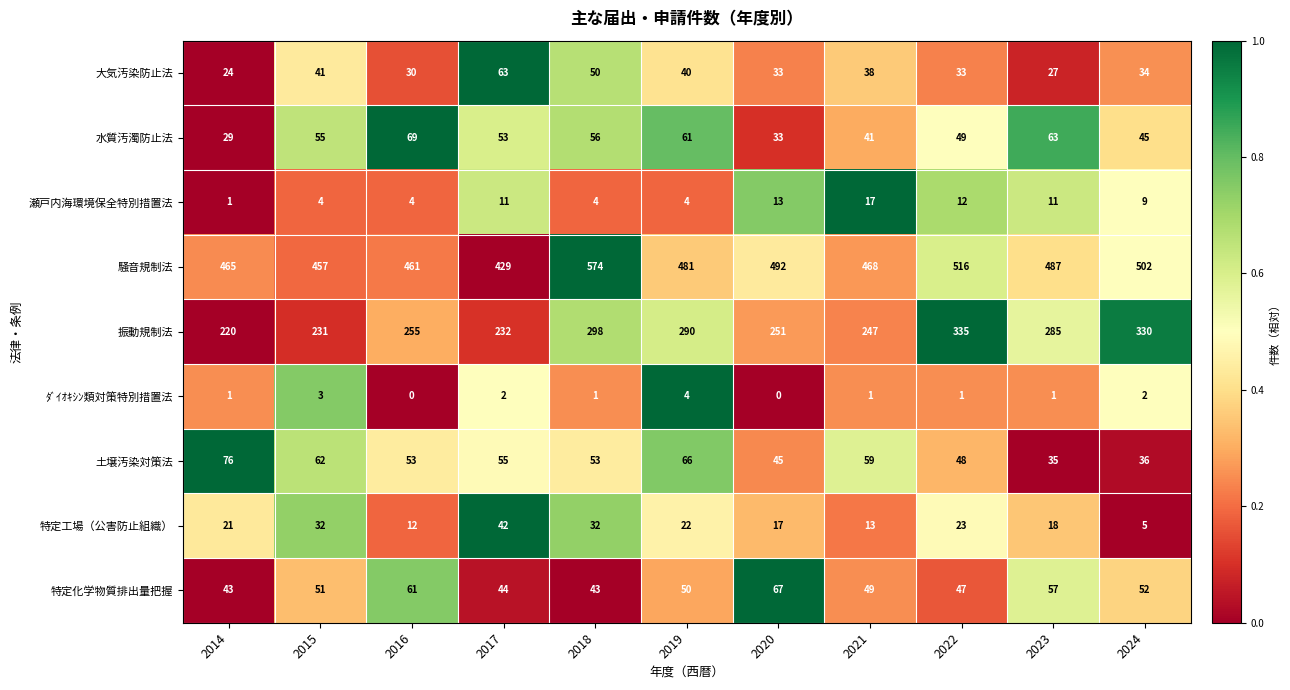

What is the sum of the 土壌汚染対策法 values at 2020 and 2014?

121